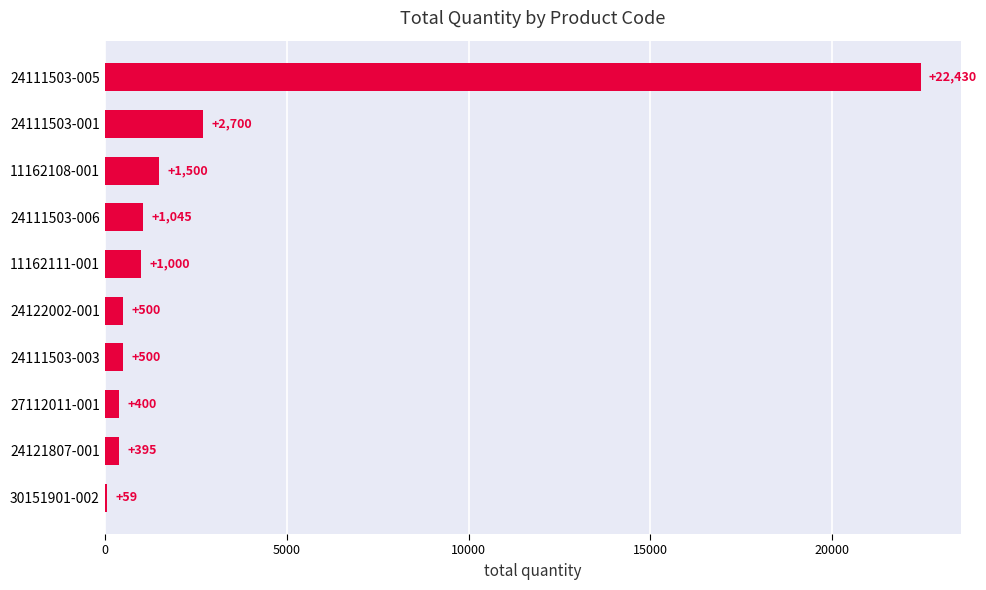

Count the number of categories in the chart.

10